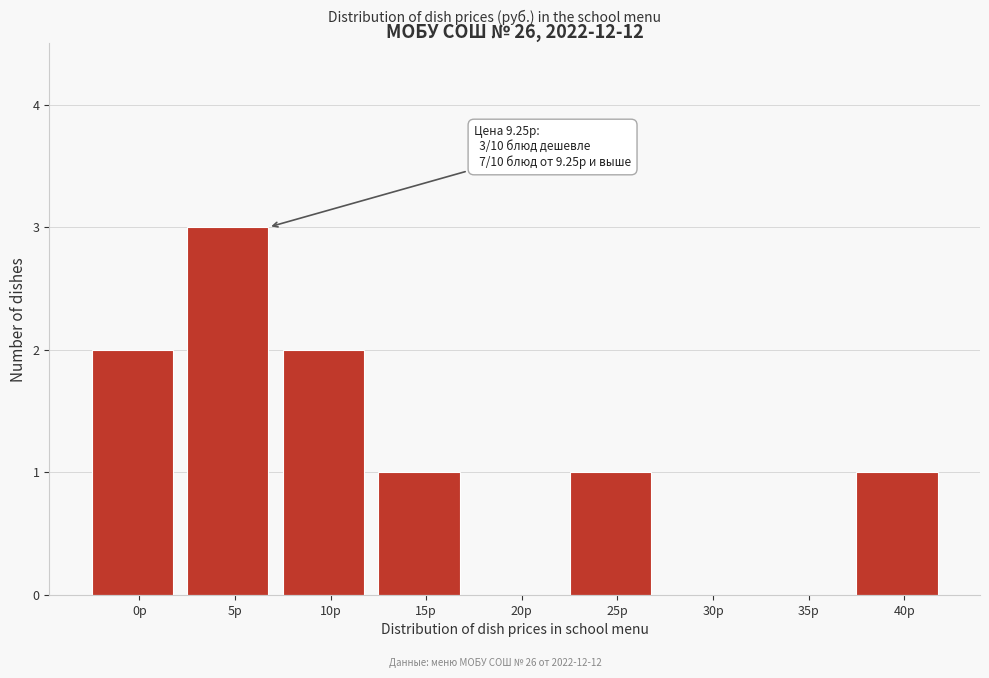

Reading right to left, what are all the values shown in this chart?

40р=1	35р=0	30р=0	25р=1	20р=0	15р=1	10р=2	5р=3	0р=2